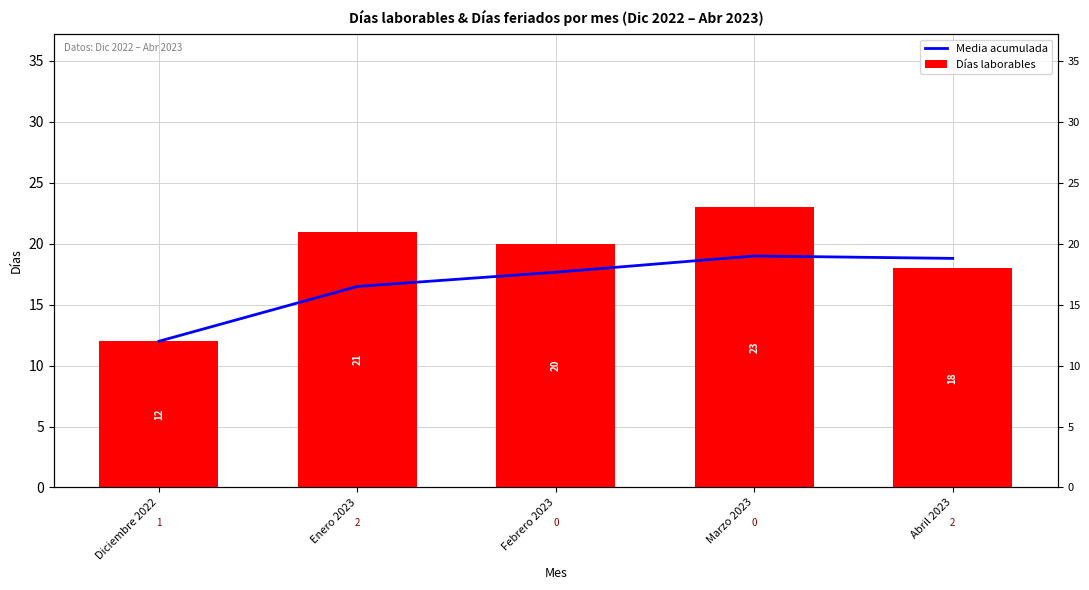

Reading left to right, extract all data points from this chart.

Media acumulada: 12.0	16.5	17.7	19.0	18.8
Días laborables: 12.0	21.0	20.0	23.0	18.0